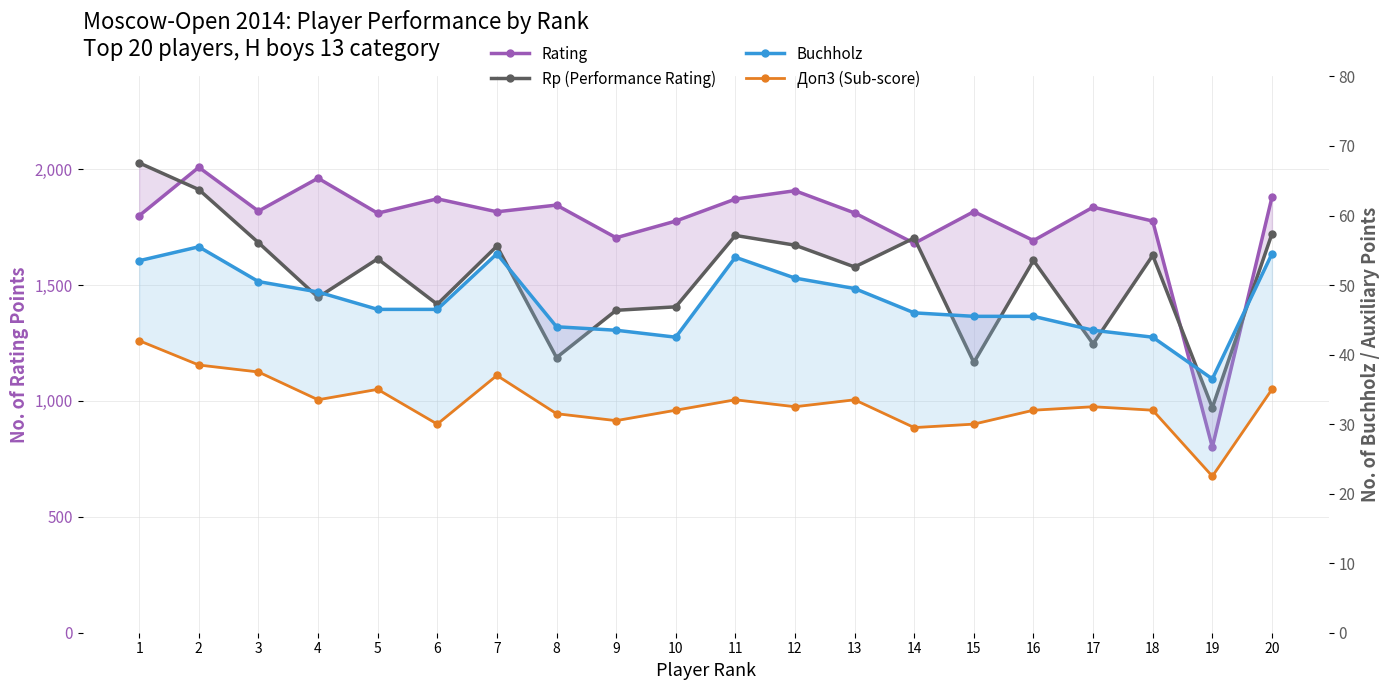

Reading left to right, what are all the values shown in this chart?

Rating: 1=1799.0	2=2008.0	3=1819.0	4=1961.0	5=1810.0	6=1872.0	7=1816.0	8=1845.0	9=1704.0	10=1776.0	11=1871.0	12=1907.0	13=1811.0	14=1680.0	15=1817.0	16=1692.0	17=1836.0	18=1776.0	19=800.0	20=1879.0
Rp (Performance Rating): 1=2027.0	2=1912.0	3=1683.0	4=1447.0	5=1613.0	6=1417.0	7=1668.0	8=1187.0	9=1391.0	10=1406.0	11=1714.0	12=1672.0	13=1578.0	14=1703.0	15=1166.0	16=1606.0	17=1246.0	18=1628.0	19=971.0	20=1721.0
Buchholz: 1=53.5	2=55.5	3=50.5	4=49.0	5=46.5	6=46.5	7=54.5	8=44.0	9=43.5	10=42.5	11=54.0	12=51.0	13=49.5	14=46.0	15=45.5	16=45.5	17=43.5	18=42.5	19=36.5	20=54.5
Доп3 (Sub-score): 1=42.0	2=38.5	3=37.5	4=33.5	5=35.0	6=30.0	7=37.0	8=31.5	9=30.5	10=32.0	11=33.5	12=32.5	13=33.5	14=29.5	15=30.0	16=32.0	17=32.5	18=32.0	19=22.5	20=35.0